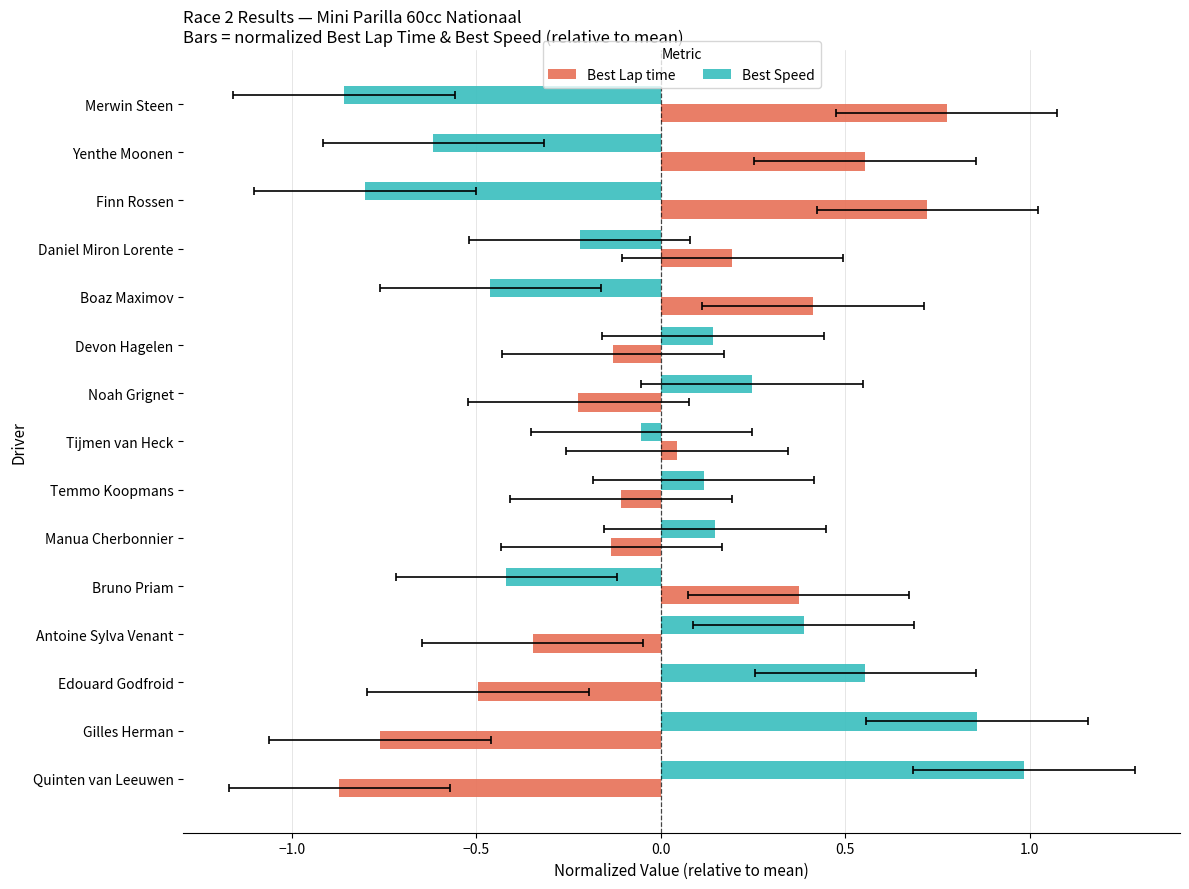

What is the value of the Best Speed bar at the 6th from the left?

0.1